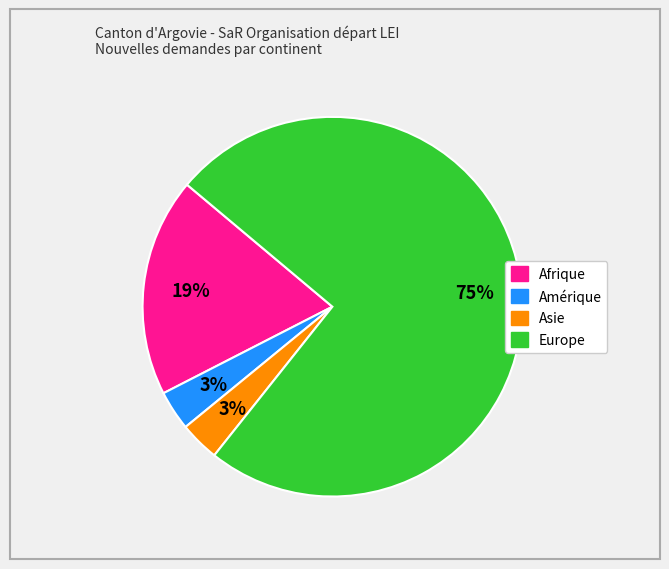

Is there any slice that represents more than half of the pie?

Yes